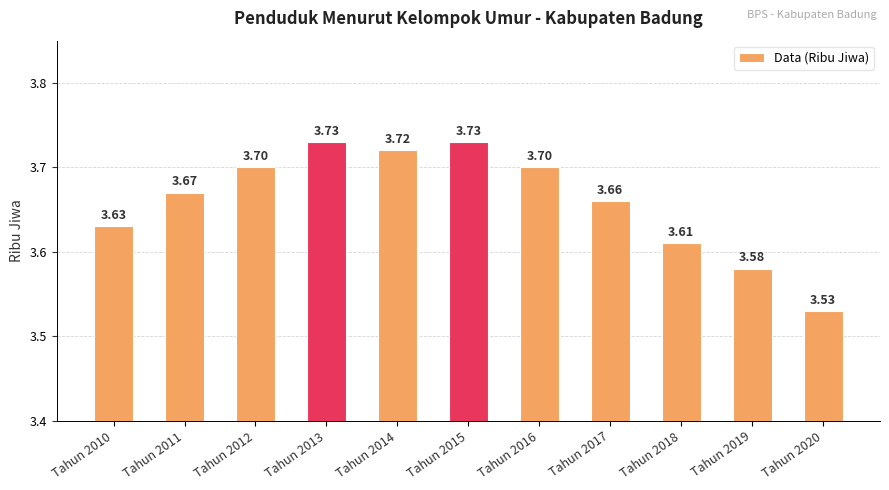

Which has a higher value, Tahun 2011 or Tahun 2017?

Tahun 2011